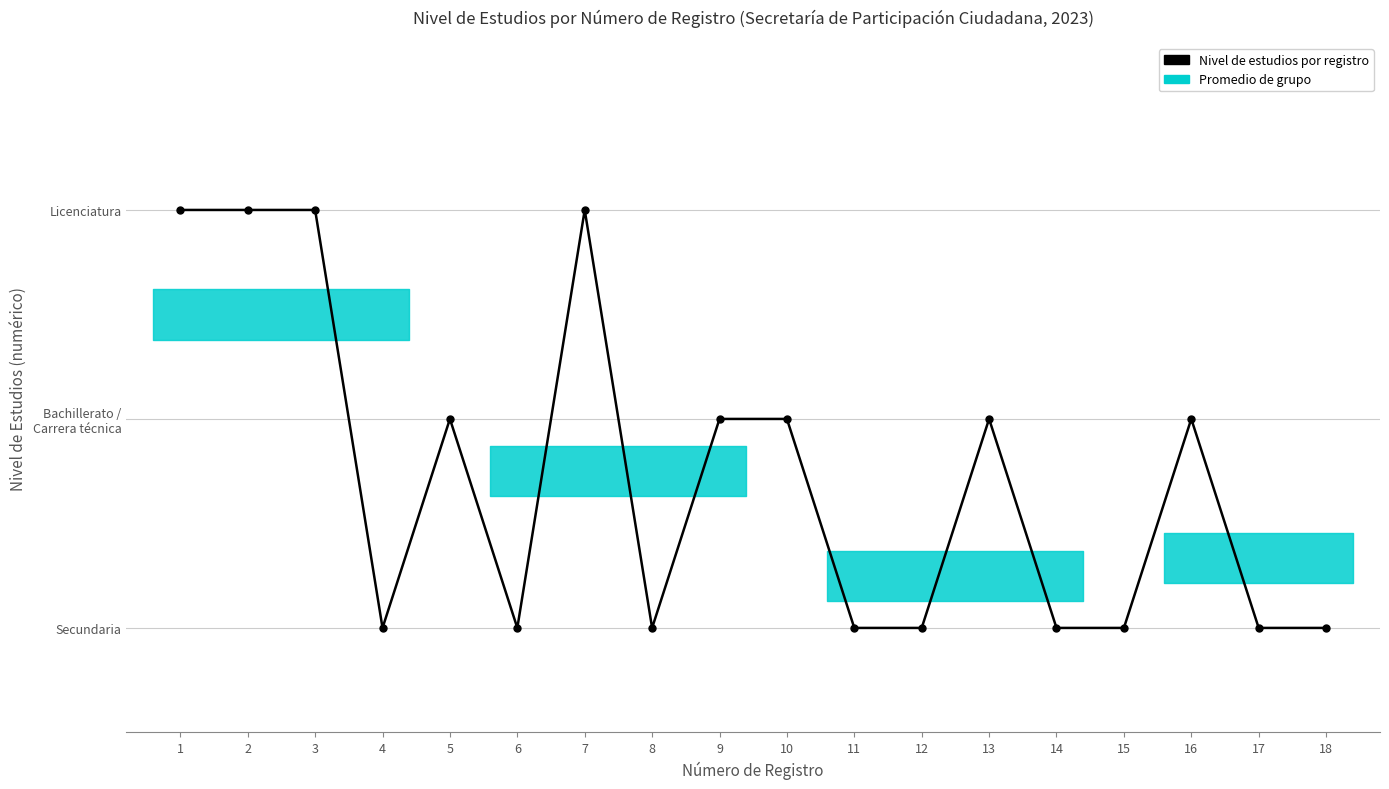

List the labels in order of value, smallest first.

4, 6, 8, 11, 12, 14, 15, 17, 18, 5, 9, 10, 13, 16, 1, 2, 3, 7